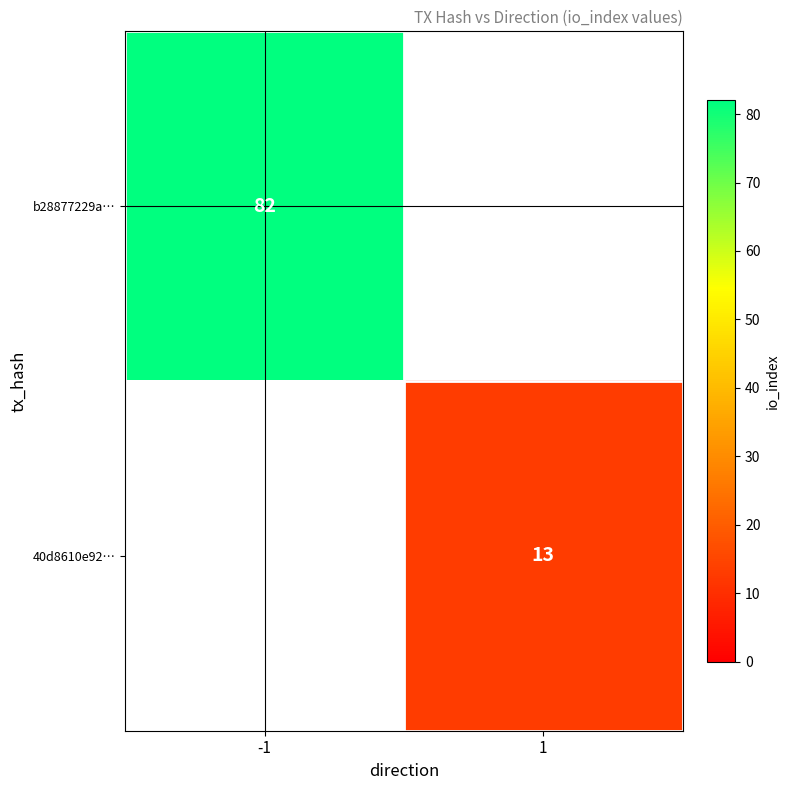

The 40d8610e92… series shows 13 at 1. True or false?

True